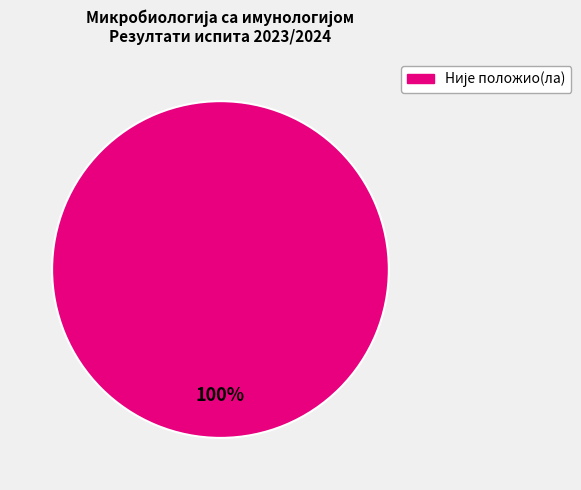

Is there any slice that represents more than half of the pie?

Yes